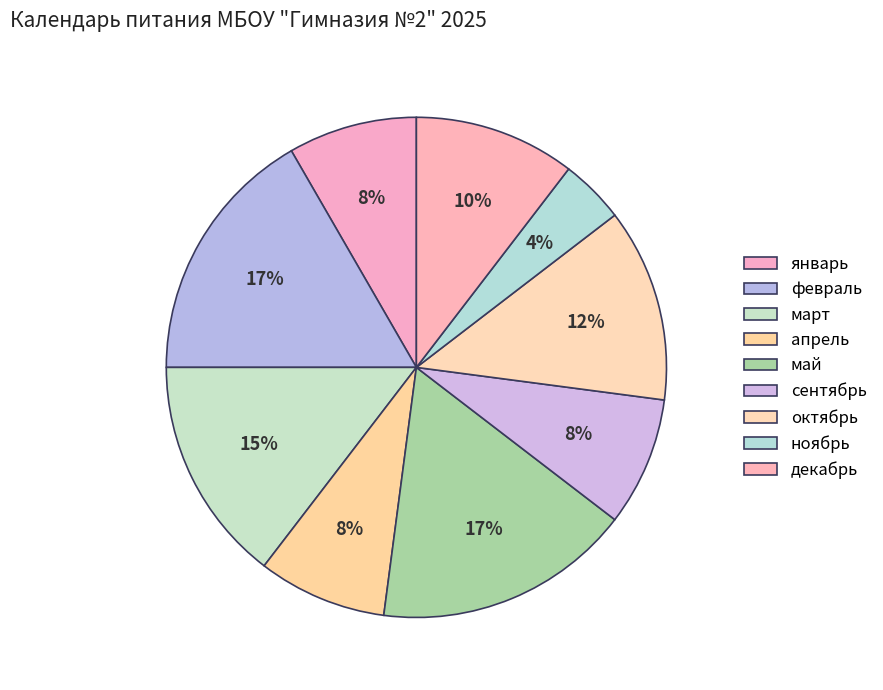

Which has a higher value, март or ноябрь?

март